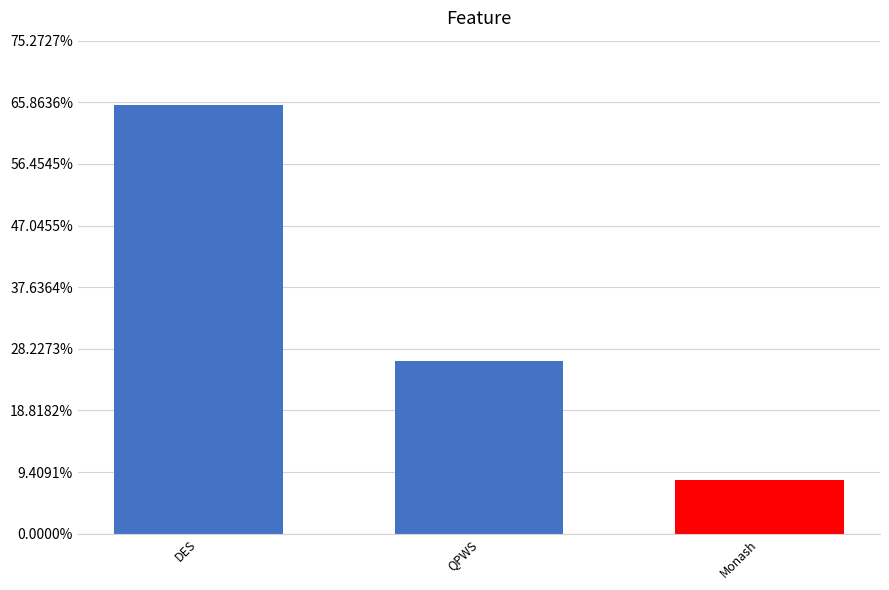

Where does the data first go above 29?

DES